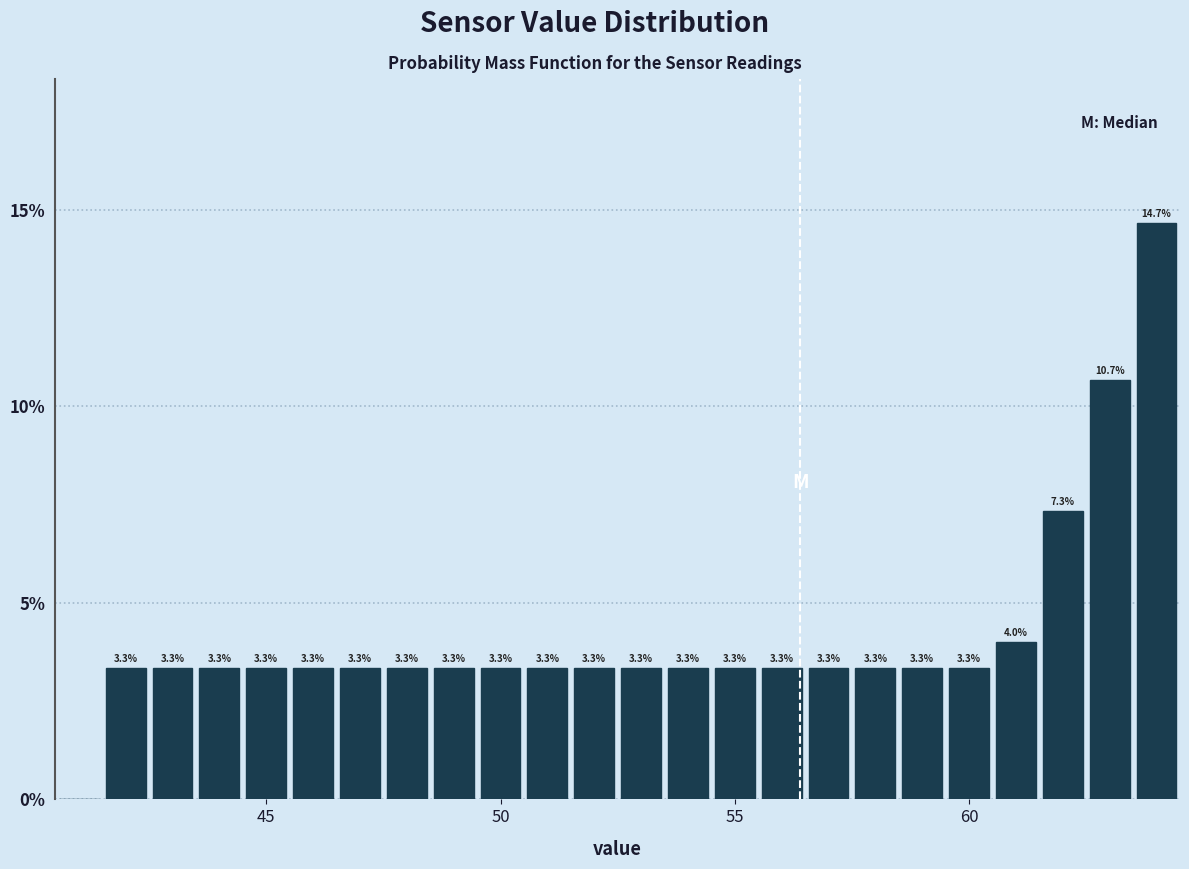

Around what value on the x-axis is the tallest bar? Give the approximate position of its centre, as read against the axis.

64.0